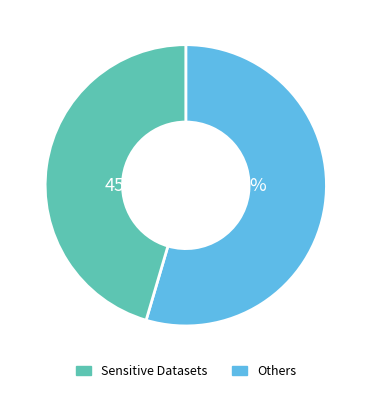

Is there a majority slice in this chart?

Yes